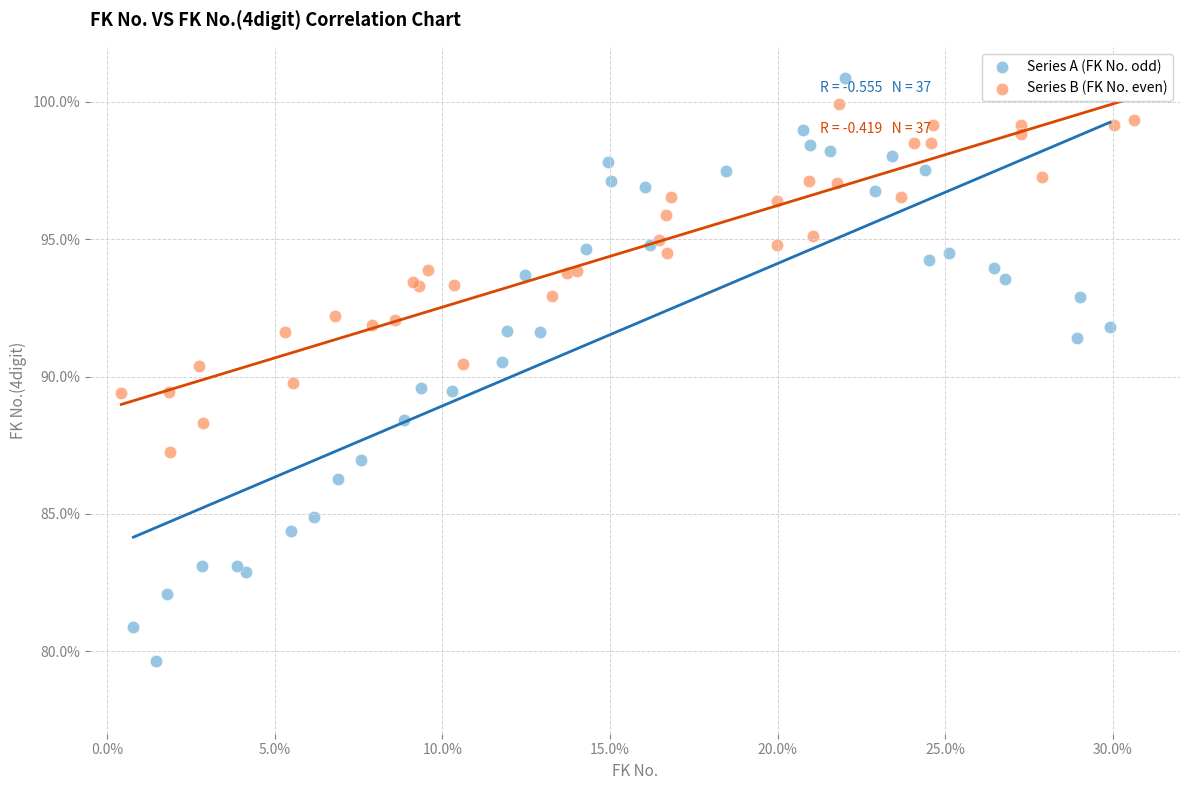

Which series contains the highest Y value?

Series A (FK No. odd)